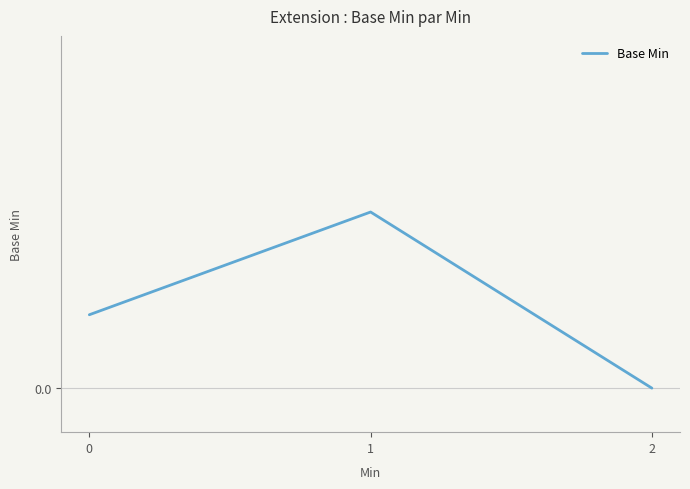

Is it true that the value at 1 is 0.2?

True